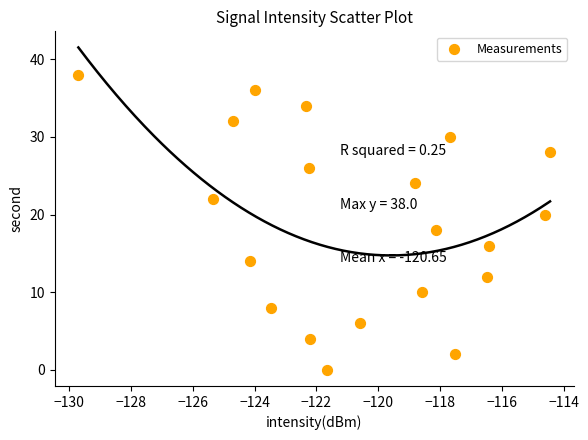

What is the range of Y values (max minus min)?

38